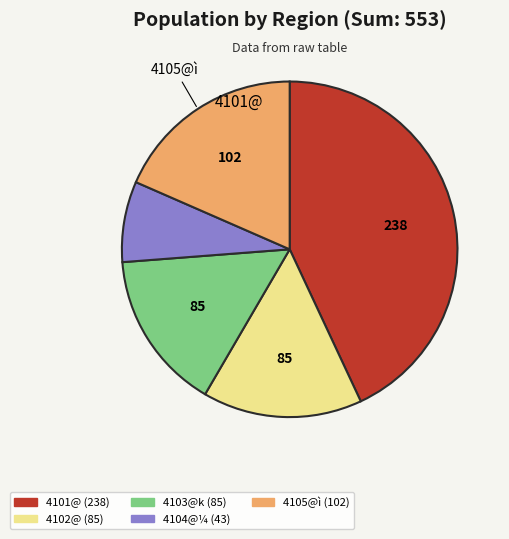

How many segments does this pie chart have?

5